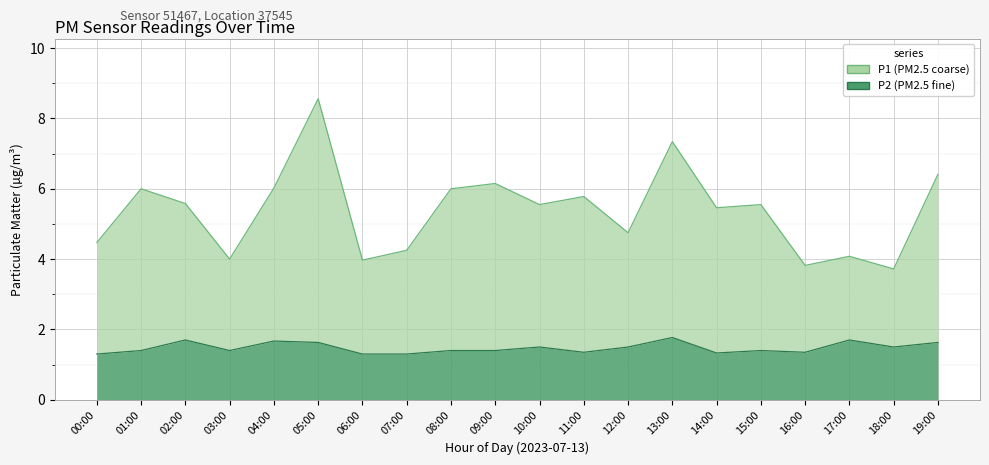

What is the difference between the P2 values at 05:00 and 03:00?

0.2